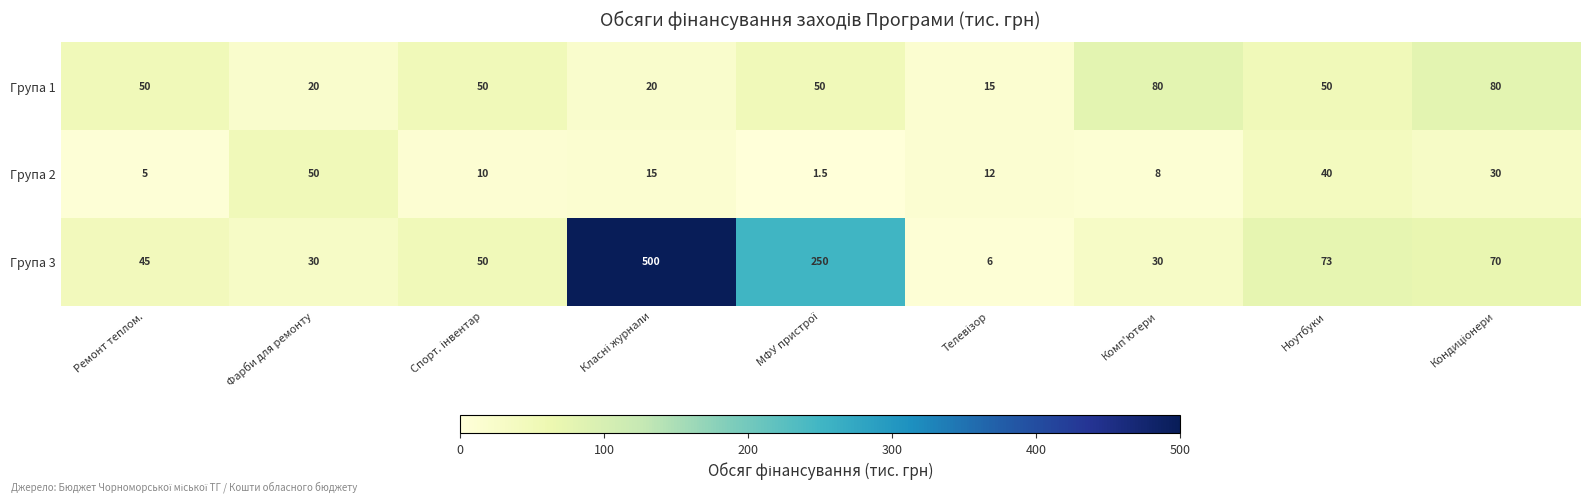

What is the difference between the highest and lowest values at Ремонт теплом.?

45.0